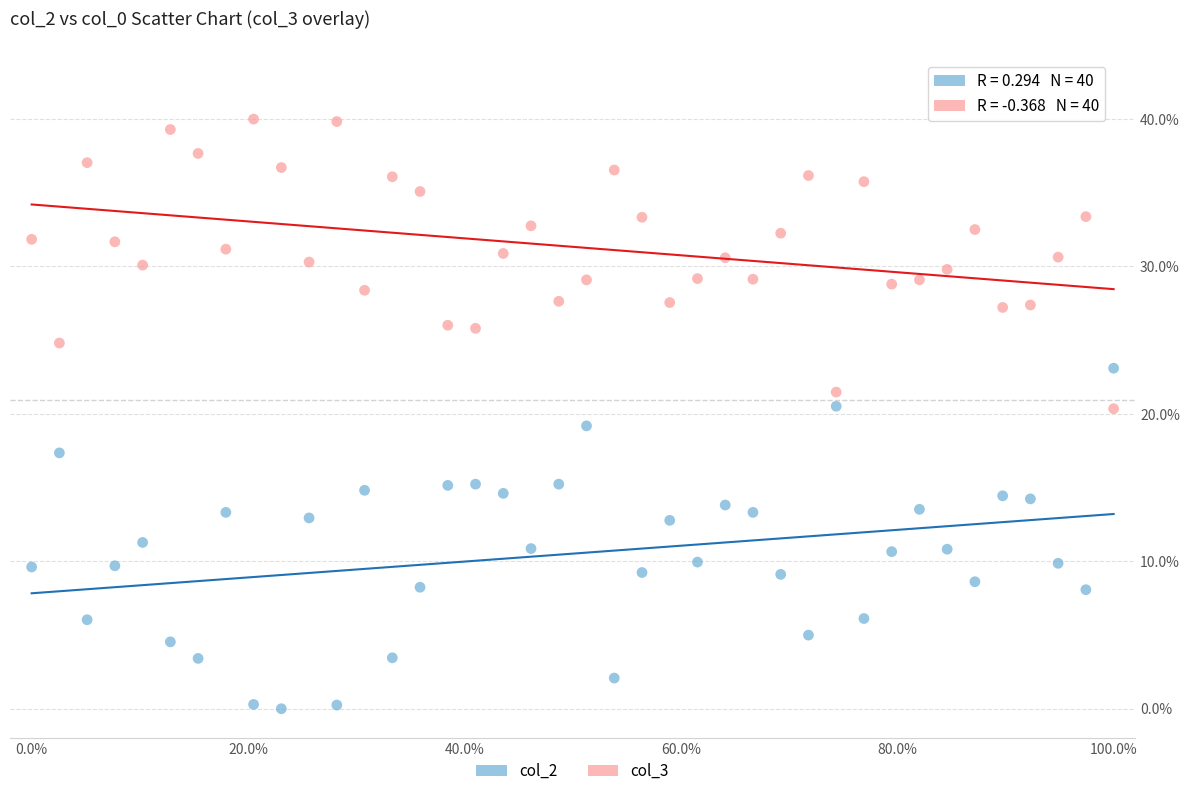

Across all data points, what is the range of Y values (max minus min)?

40.0